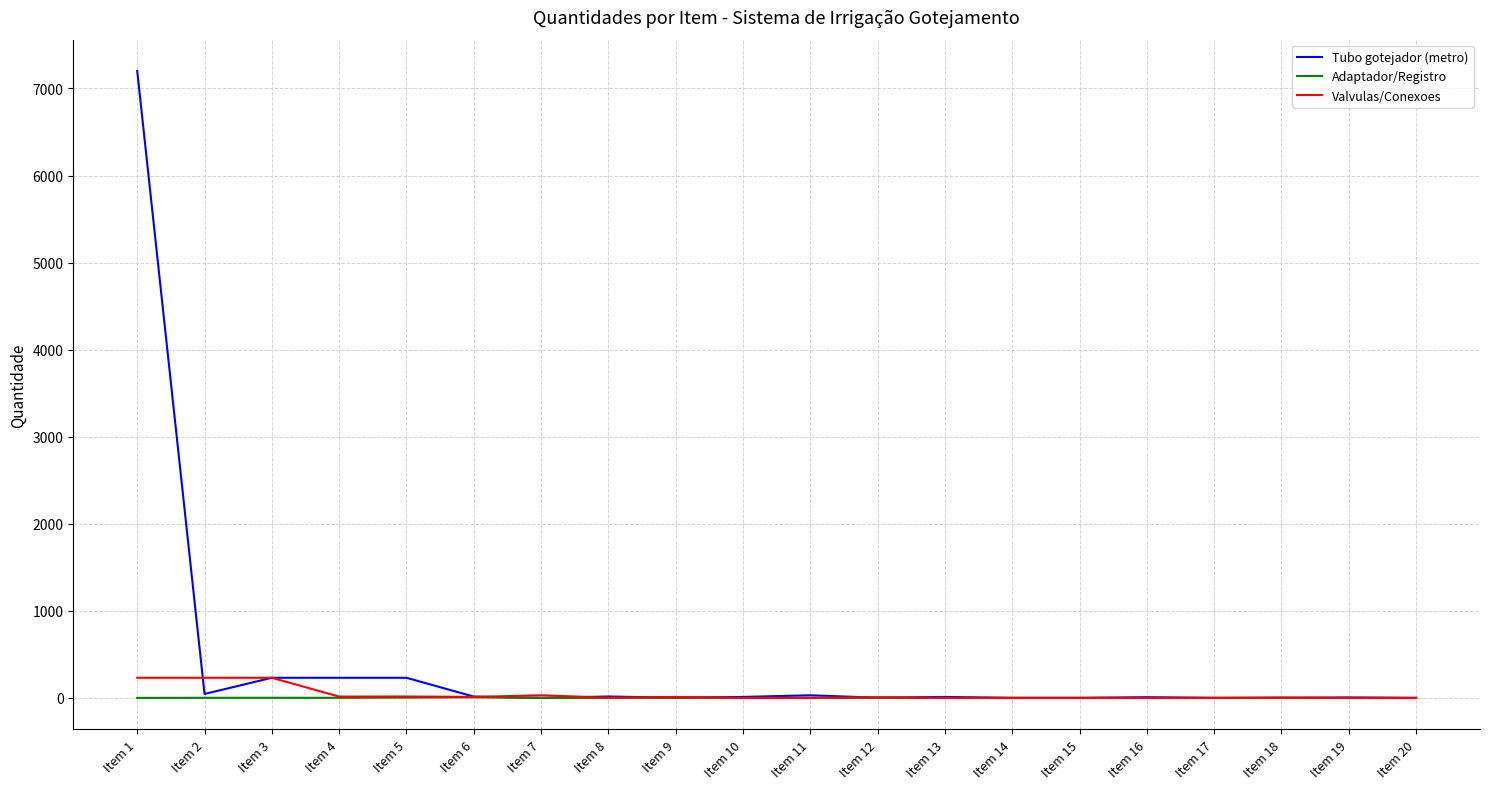

Which series has the largest total across all categories?

Tubo gotejador (metro)